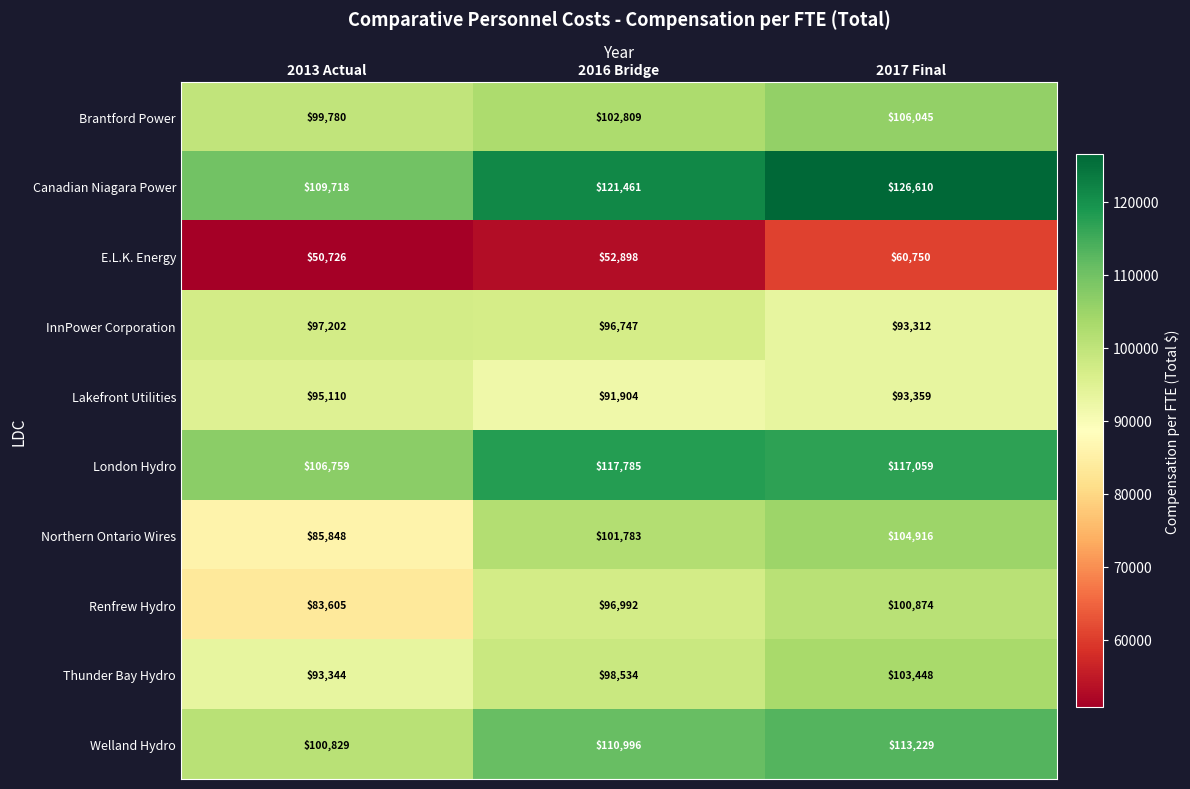

What is the difference between the maximum and minimum values in the Lakefront Utilities series?

3206